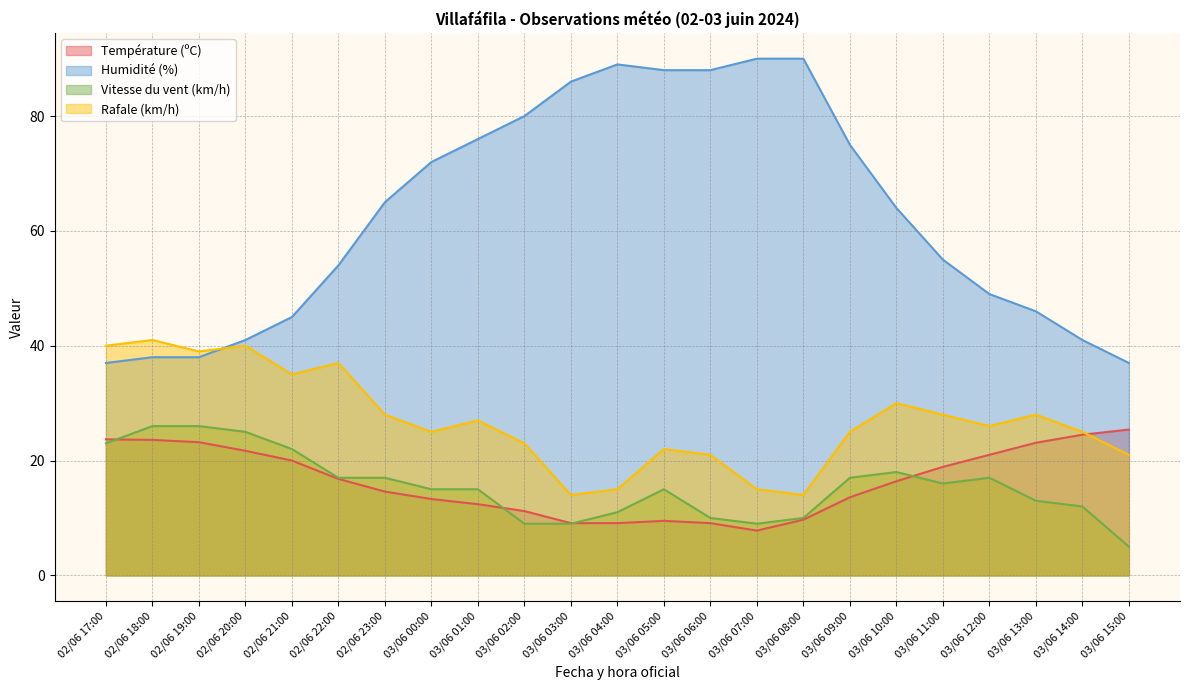

What is the label of the 1st point from the right?

03/06 15:00